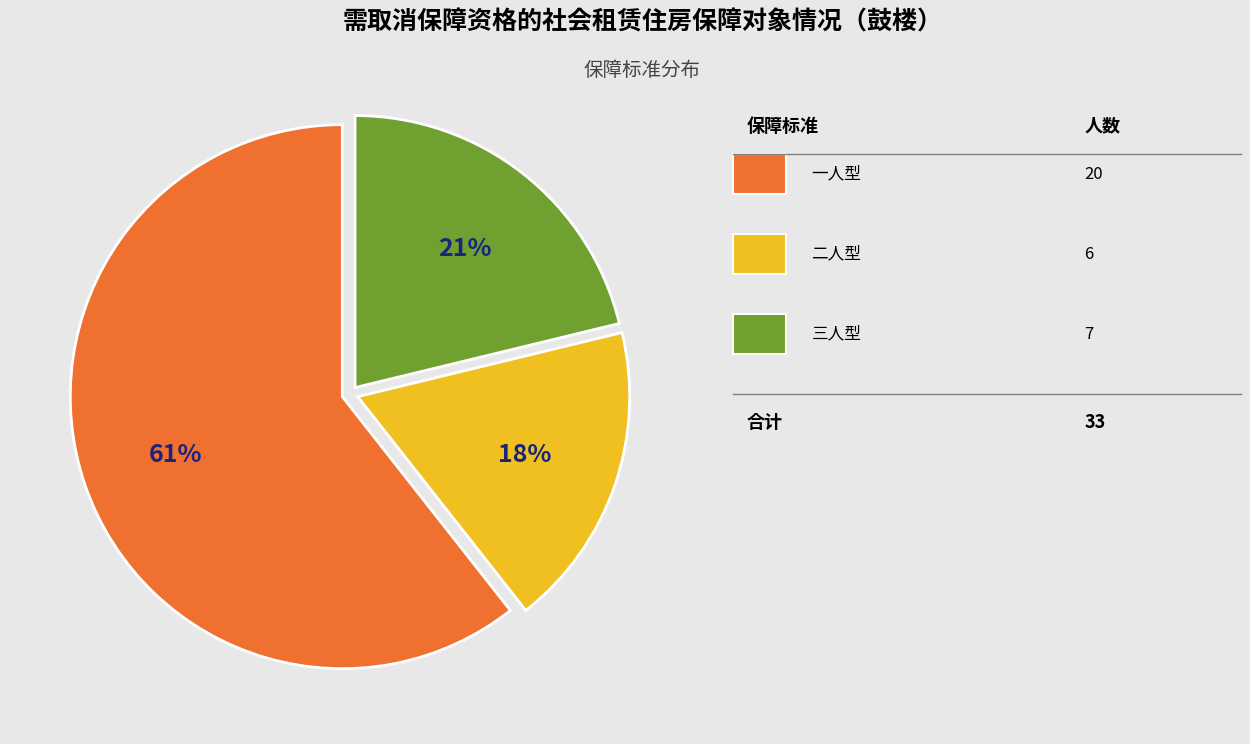

Does any single category account for the majority?

Yes